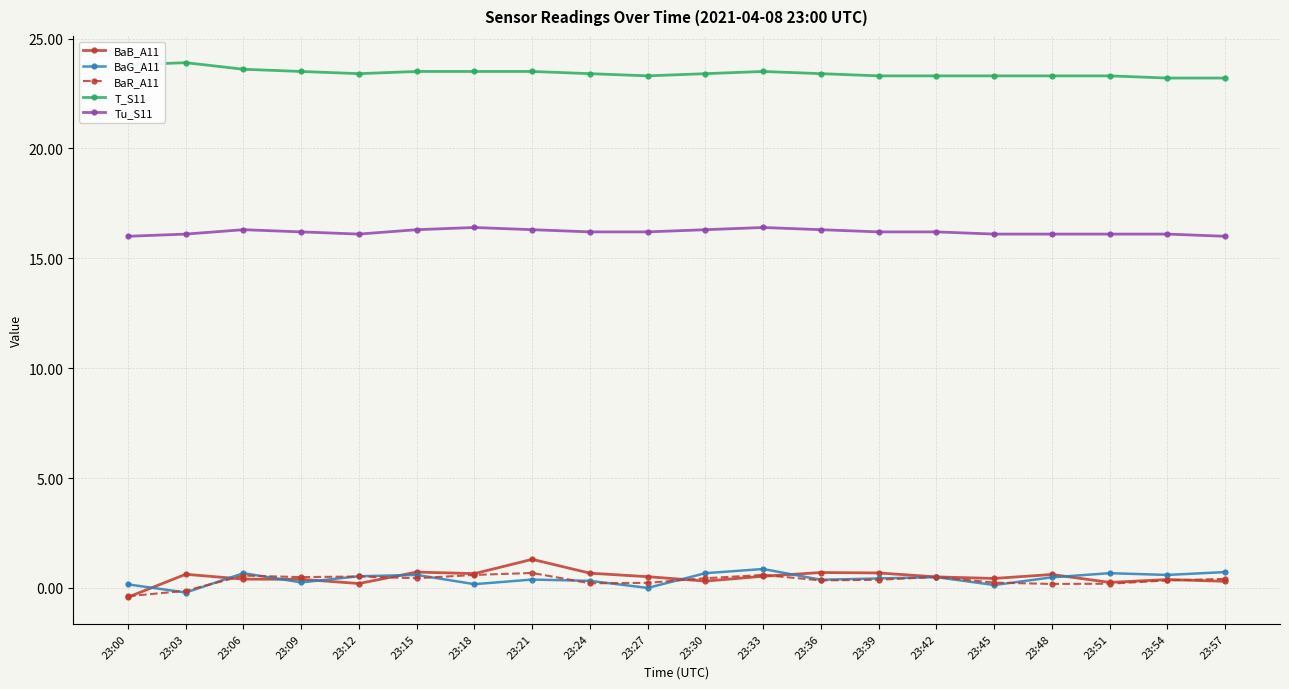

The value of T_S11 at 23:39 is 23.3. True or false?

True